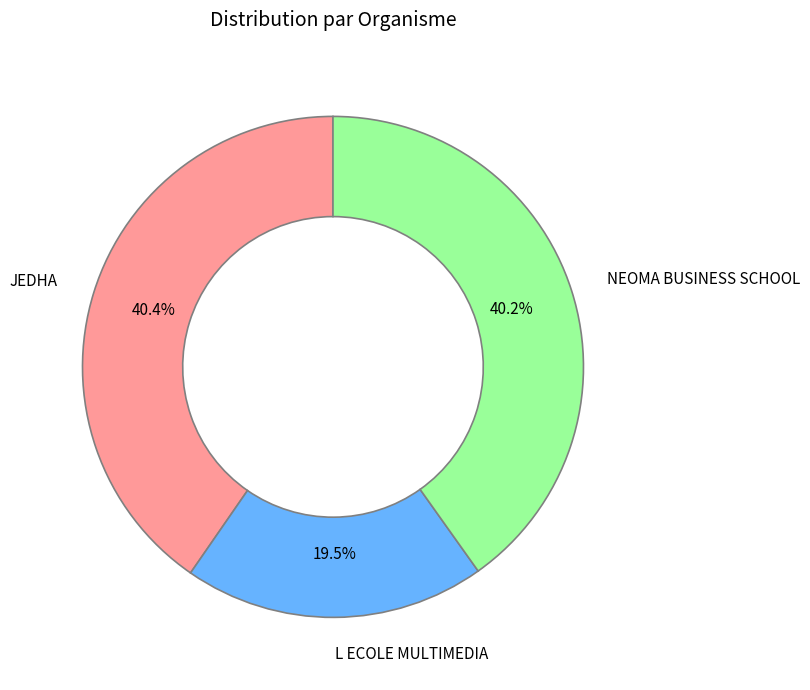

What is the smallest slice in the pie chart?

L ECOLE MULTIMEDIA